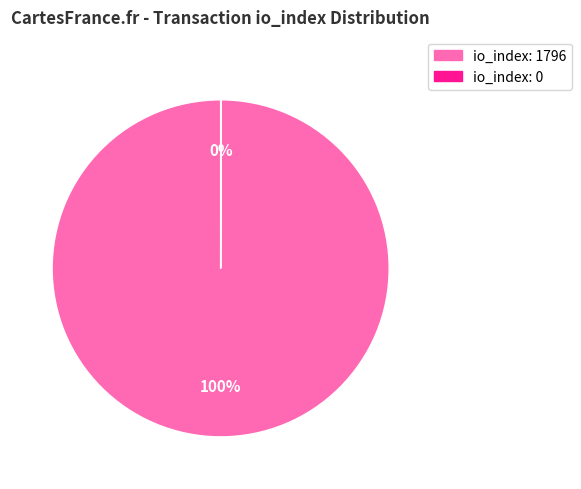

Is io_index: 1796 the majority of the pie?

Yes